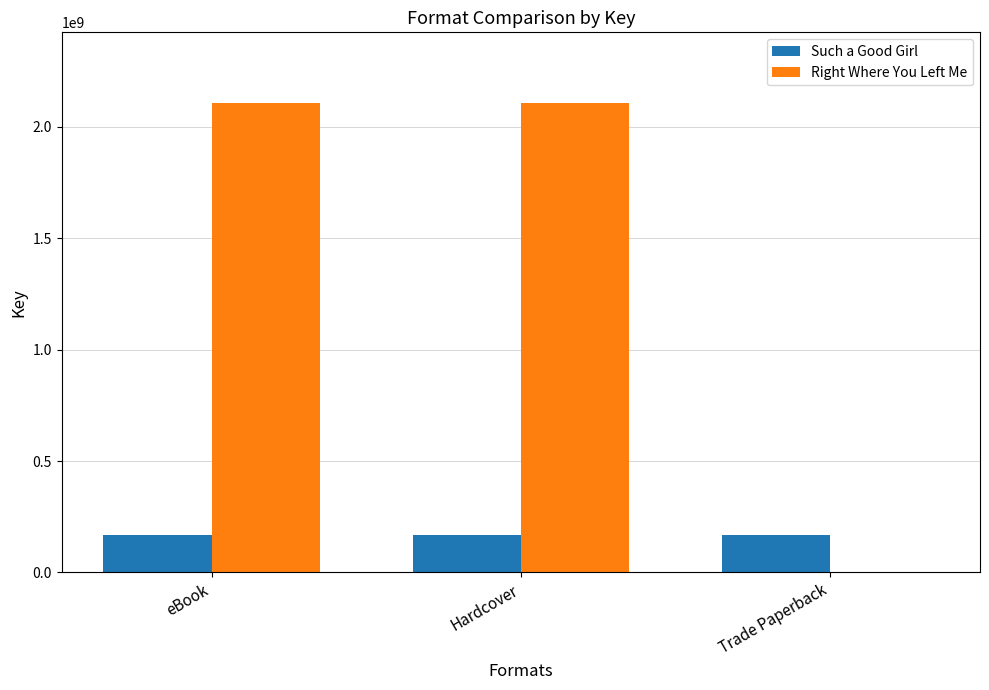

Is the value of Right Where You Left Me at Trade Paperback greater than the value of Such a Good Girl at Hardcover?

No